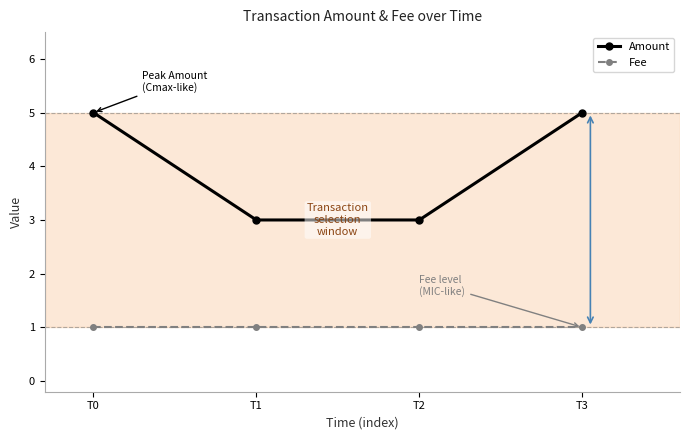

What is the value of the Fee point at the 4th from the left?

1